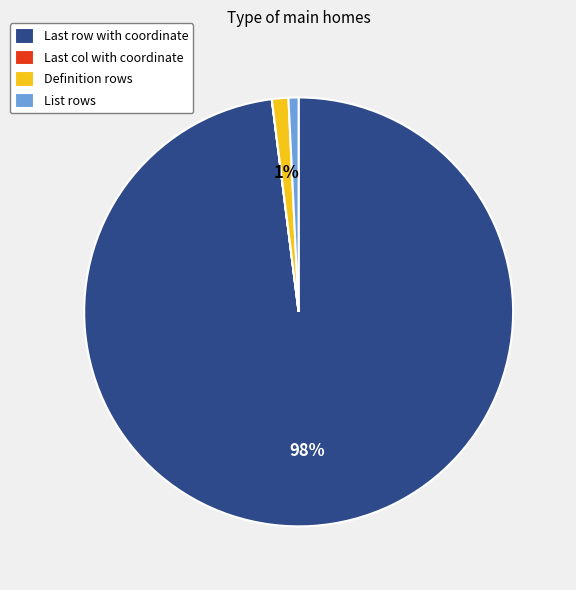

Is List rows the majority of the pie?

No